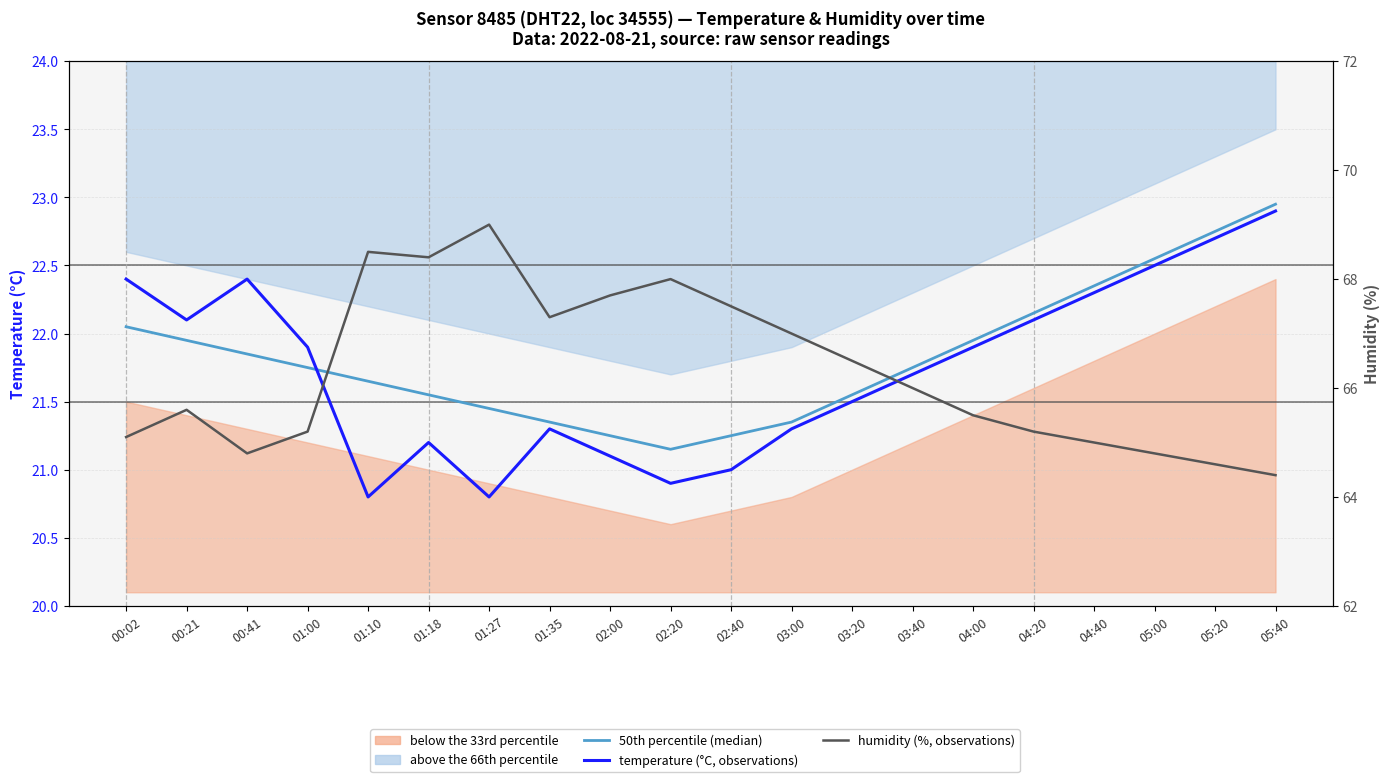

What is the average value of the humidity (%, observations) series?

66.3